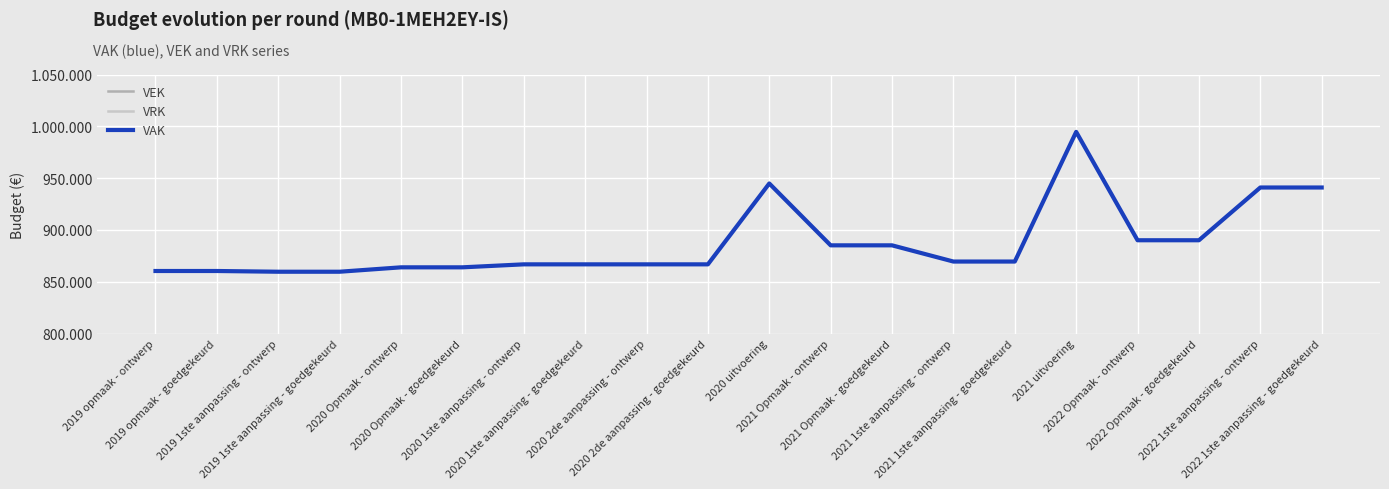

What is the approximate value of VAK at 2020 Opmaak - goedgekeurd, to the nearest 10?

863940